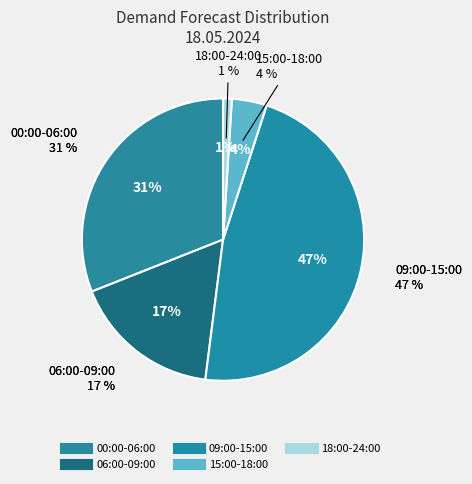

What is the smallest slice in the pie chart?

18:00-24:00